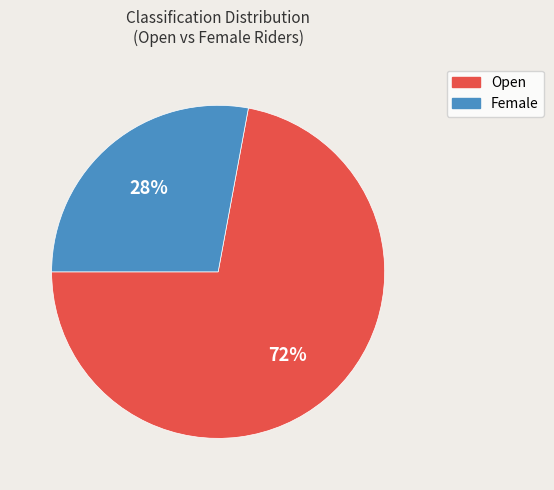

How many slices are in this pie chart?

2